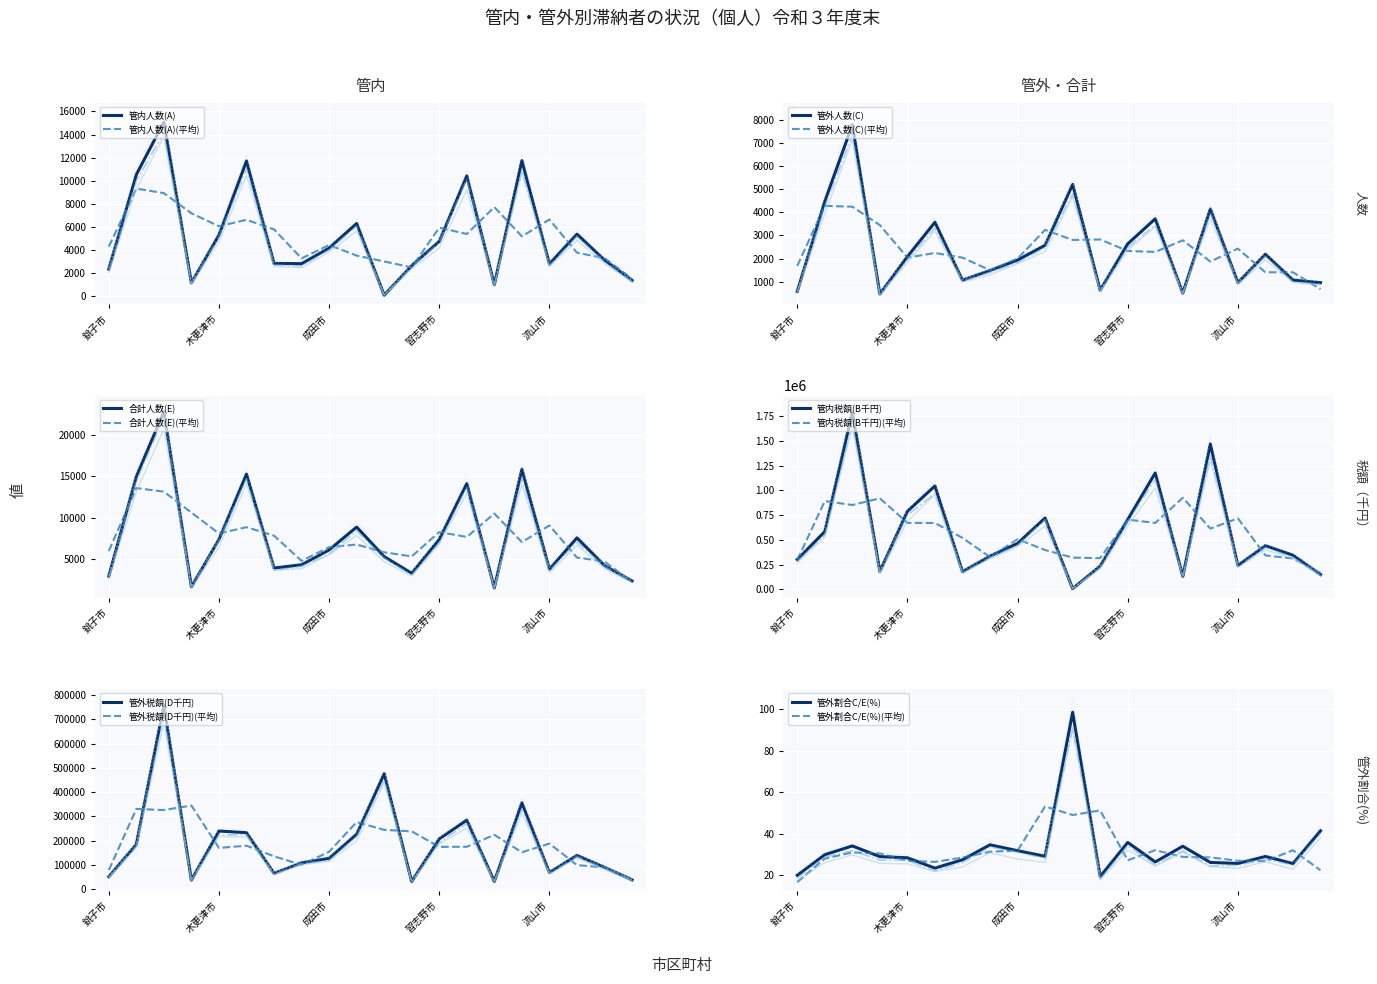

The value of 管外割合C/E(%) at 勝浦市 is 54.6. True or false?

False